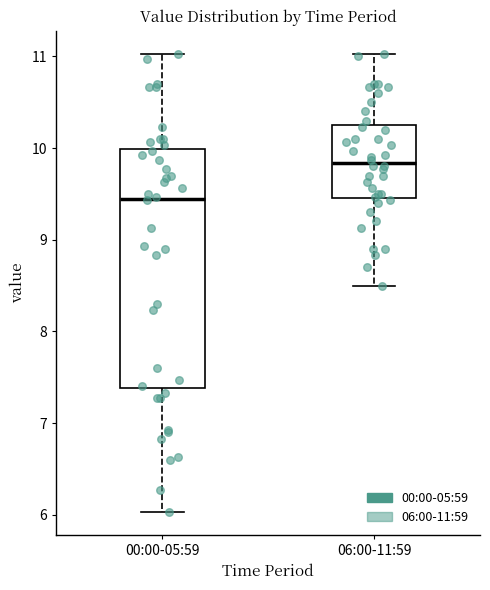

Where is the lower edge of the box for 00:00-05:59 on the y-axis? The values are not printed on the chart, so give them approximately, as read against the axis.

7.4